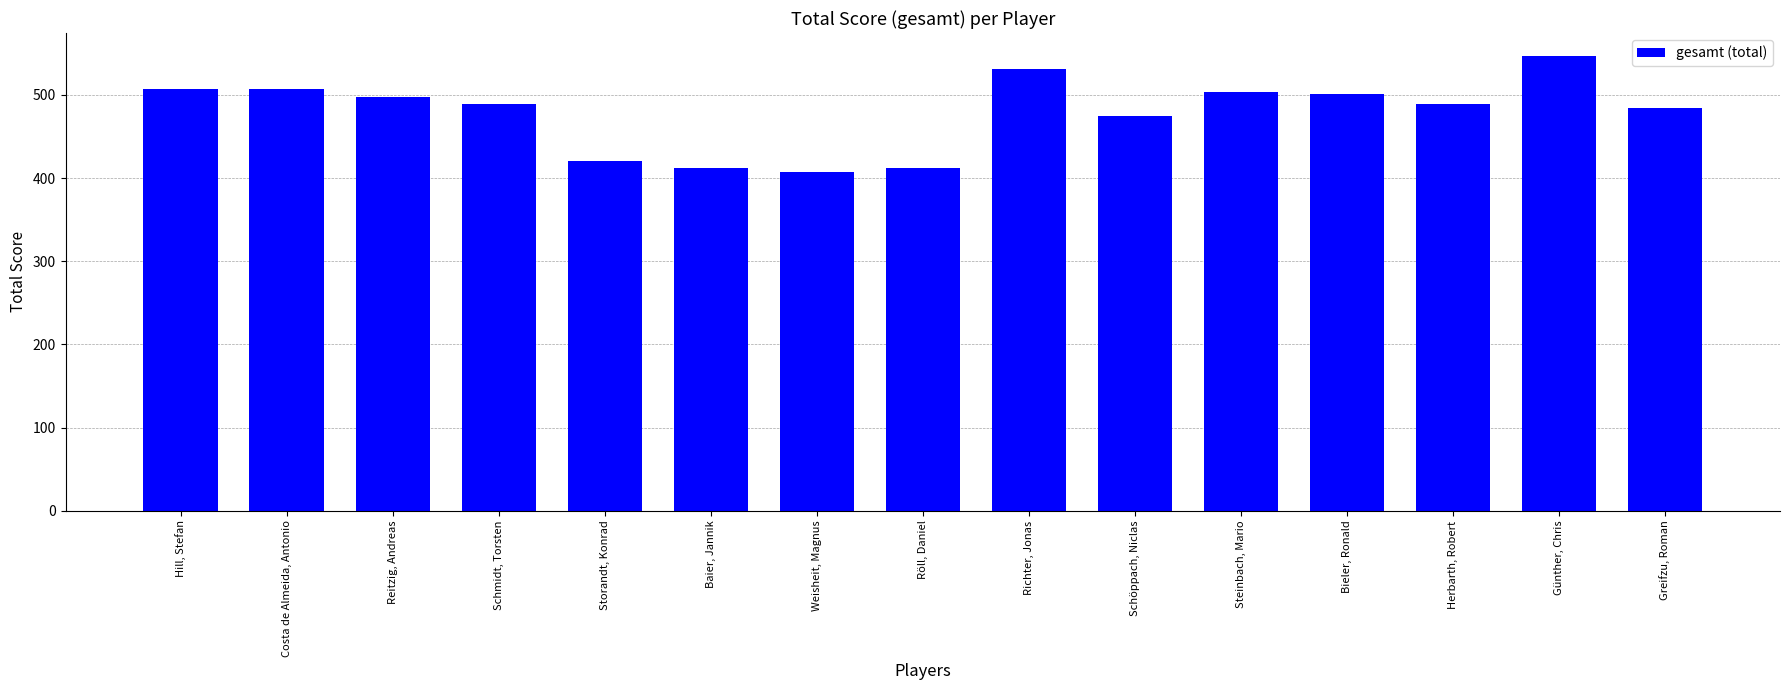

What is the label of the 10th bar from the left?

Schöppach, Niclas